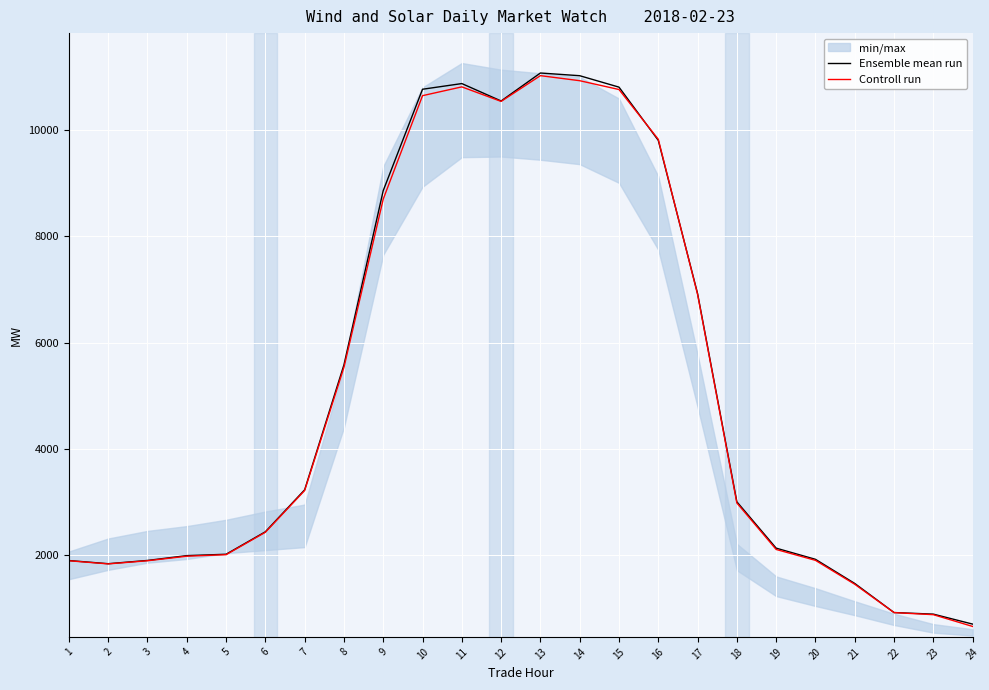

True or false: Ensemble mean run has a value of 18160.0 at 15.

False